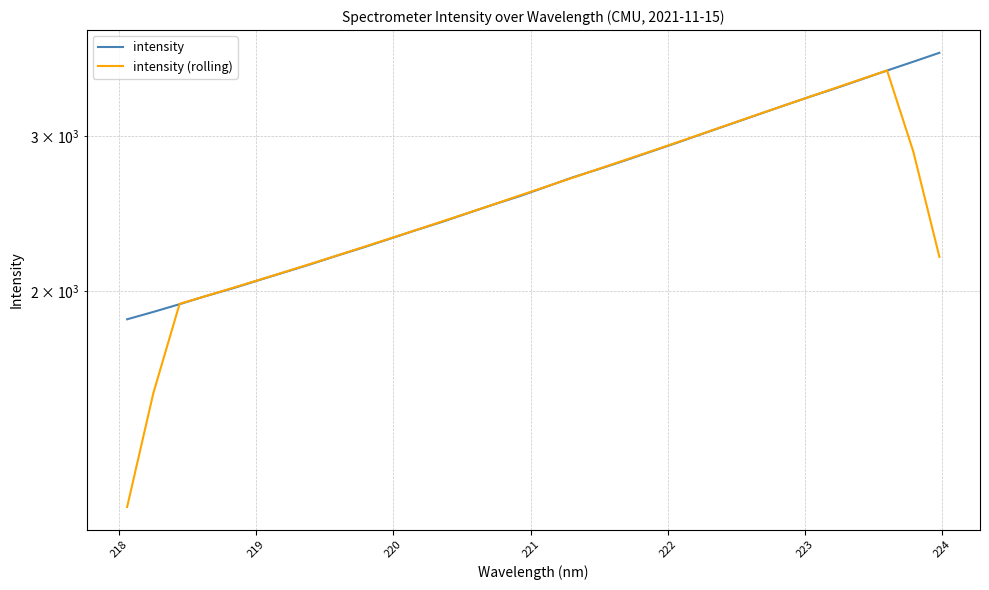

Between which two adjacent categories do intensity and intensity (rolling) first intersect?

218 and 219